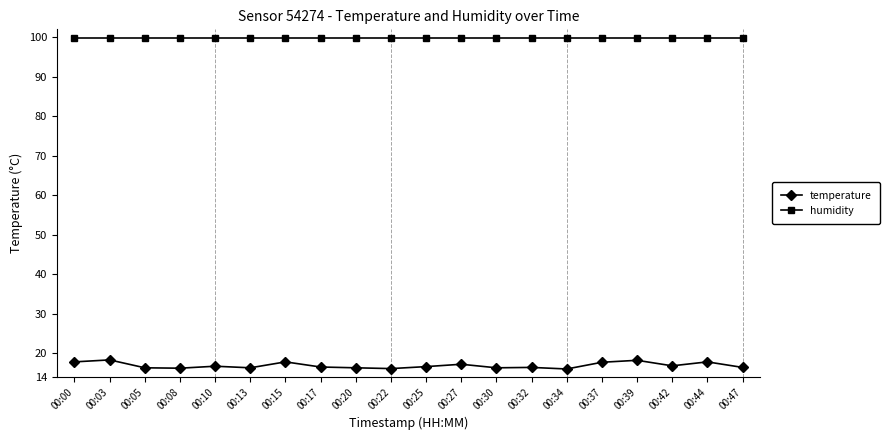

Which series has the largest total across all categories?

humidity